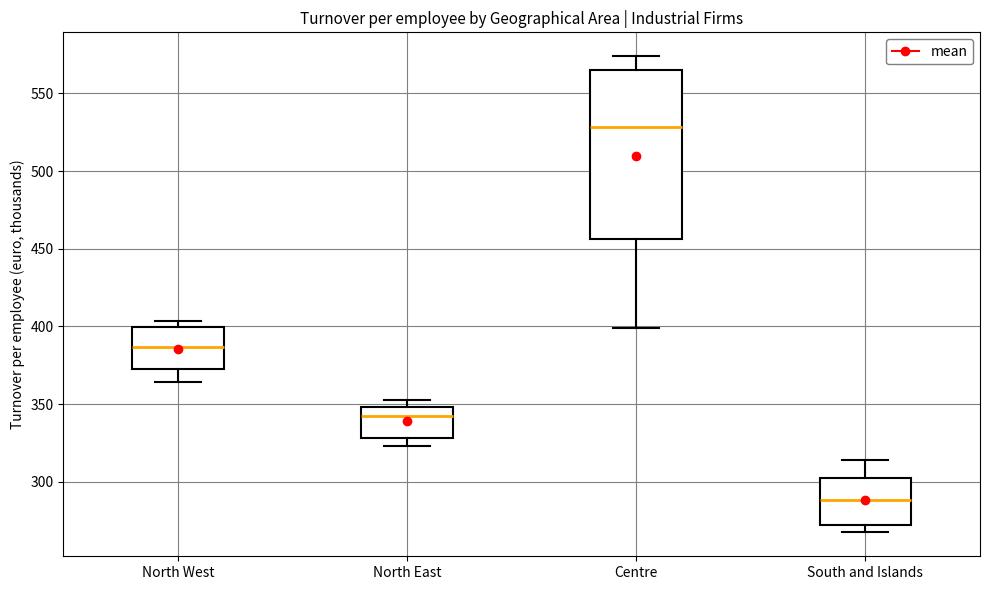

Reading left to right, read every box against the y-axis: the position of its median line, the range the box covers, and the ends of its whiskers. The values are not printed on the chart, so give them approximately, as read against the axis.

North West: median 385, box 370 to 400, whiskers 365 to 405
North East: median 340, box 330 to 350, whiskers 325 to 355
Centre: median 530, box 455 to 565, whiskers 400 to 575
South and Islands: median 290, box 270 to 305, whiskers 265 to 315